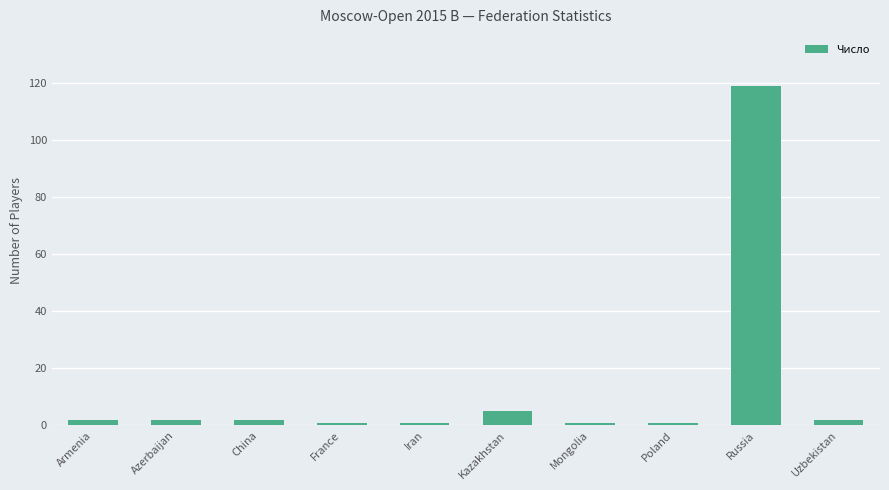

What is the sum of all values?

136